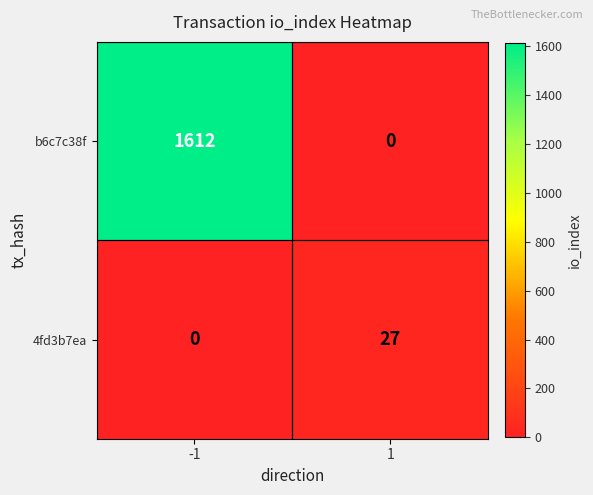

Count the number of categories in the chart.

2